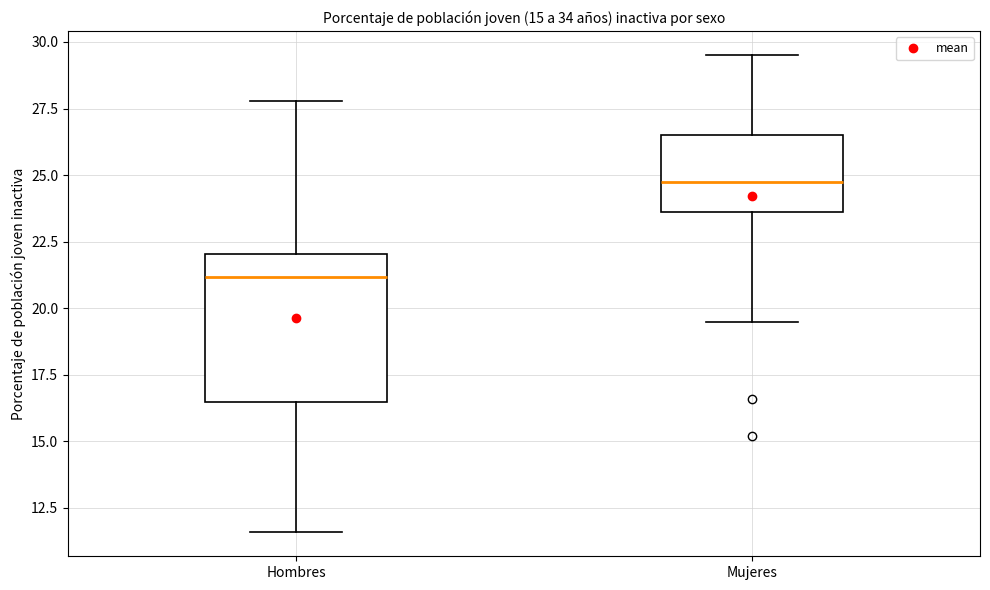

Which box has the highest median line?

Mujeres